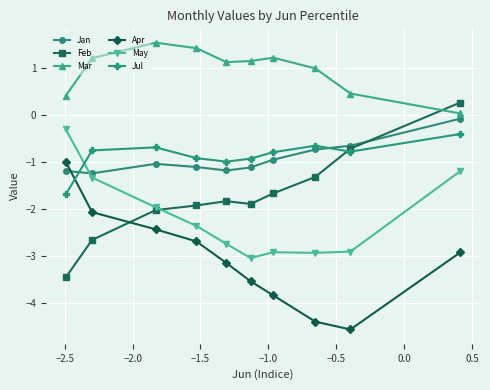

Which series has the largest total across all categories?

Mar